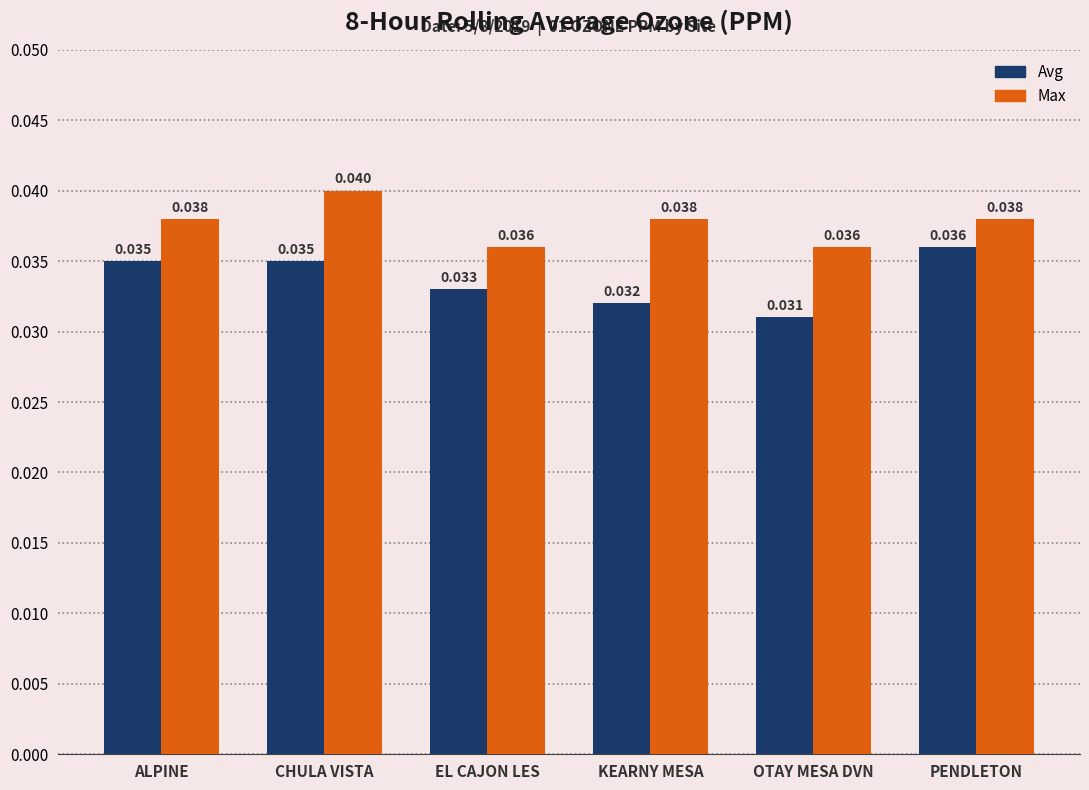

Which category has the highest value in the Max series?

CHULA VISTA